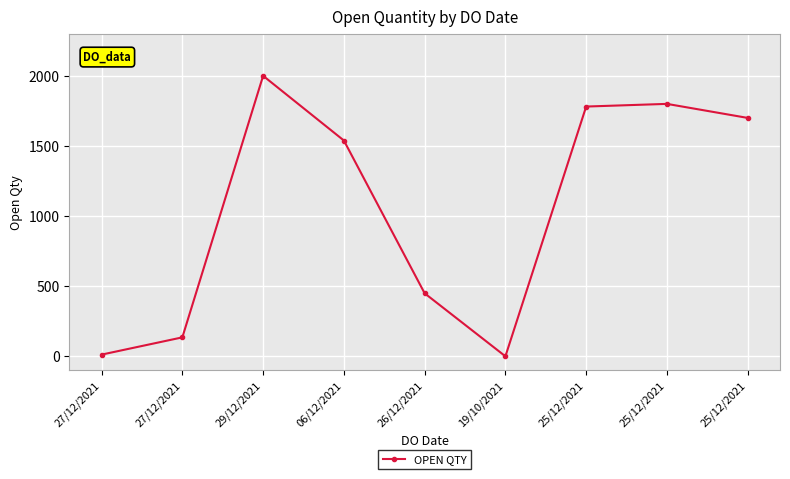

What is the difference between the values at 25/12/2021 and 27/12/2021?

1768